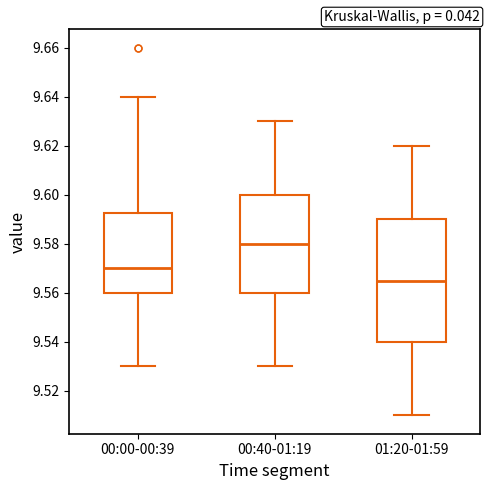

Reading left to right, read every box against the y-axis: the position of its median line, the range the box covers, and the ends of its whiskers. The values are not printed on the chart, so give them approximately, as read against the axis.

00:00-00:39: median 9.570, box 9.560 to 9.592, whiskers 9.530 to 9.640
00:40-01:19: median 9.580, box 9.560 to 9.600, whiskers 9.530 to 9.630
01:20-01:59: median 9.566, box 9.540 to 9.590, whiskers 9.510 to 9.620